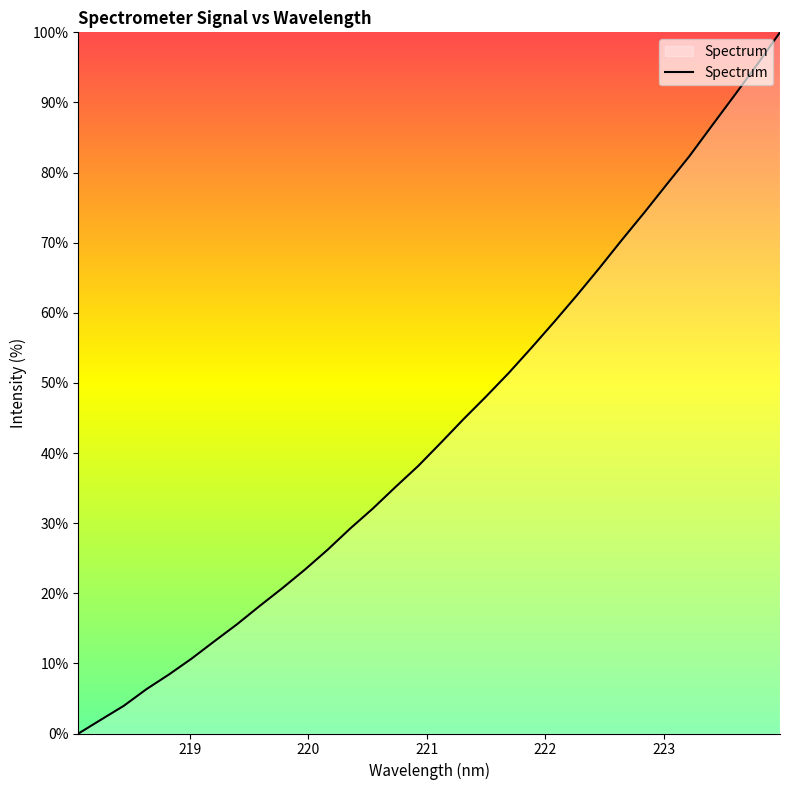

Does the chart display data point markers on the line(s)?

No